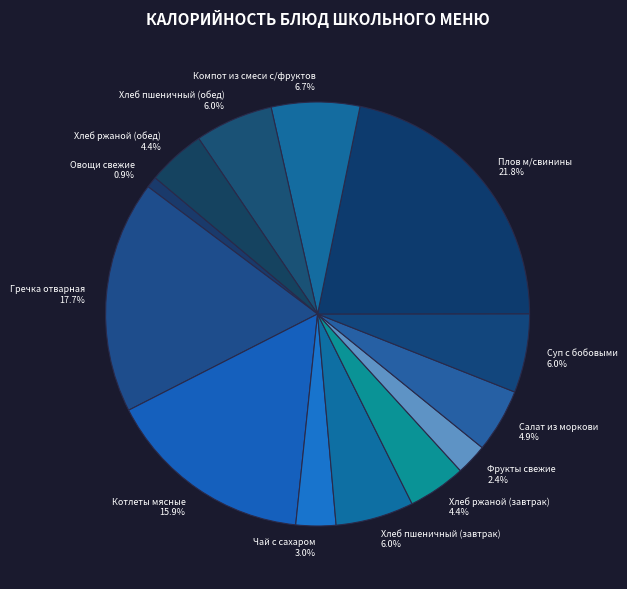

How many segments does this pie chart have?

13